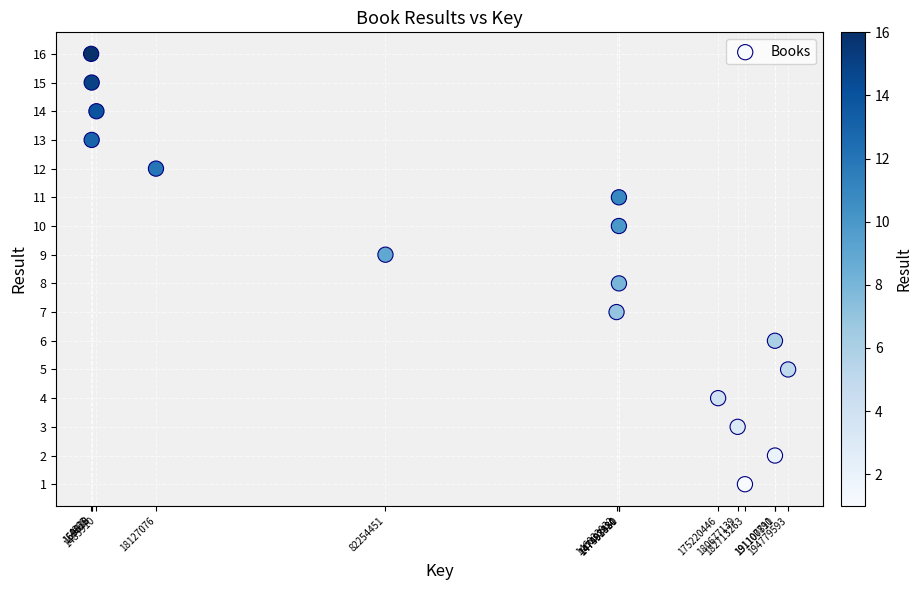

What is the range of Y values (max minus min)?

15